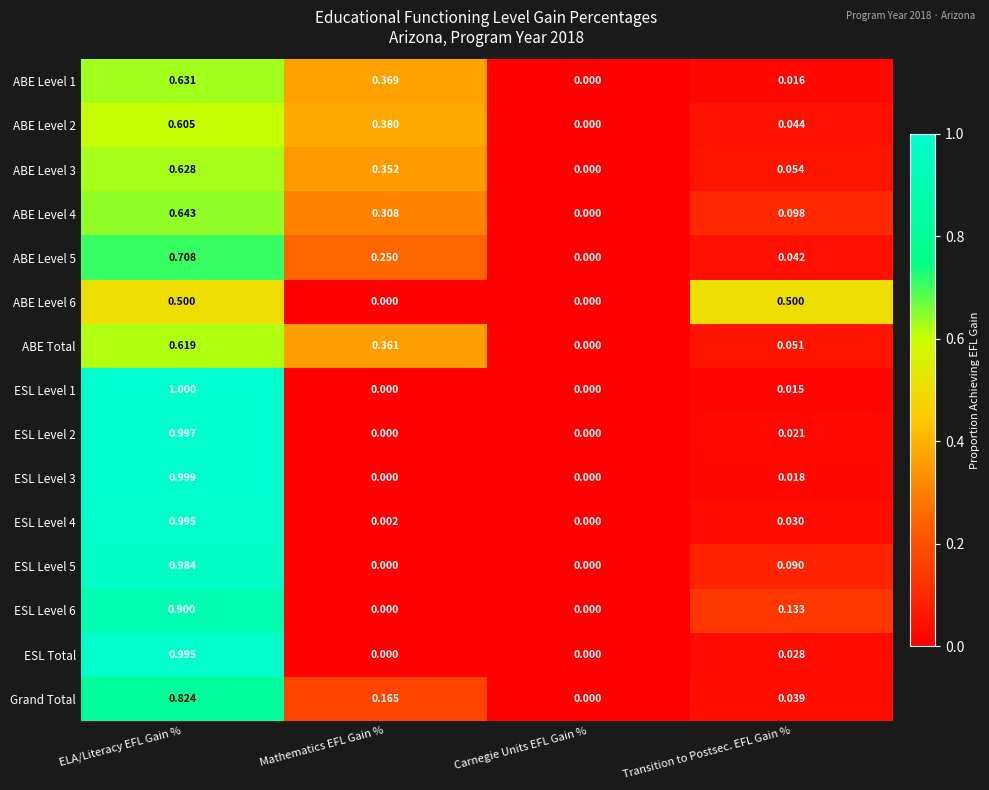

At which label is Grand Total closest to 0?

Carnegie Units EFL Gain %